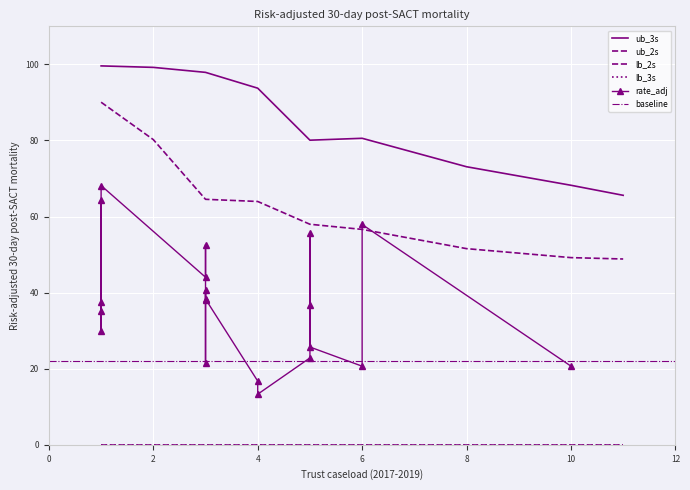

True or false: lb_3s has more than 1 interior local peaks.

False